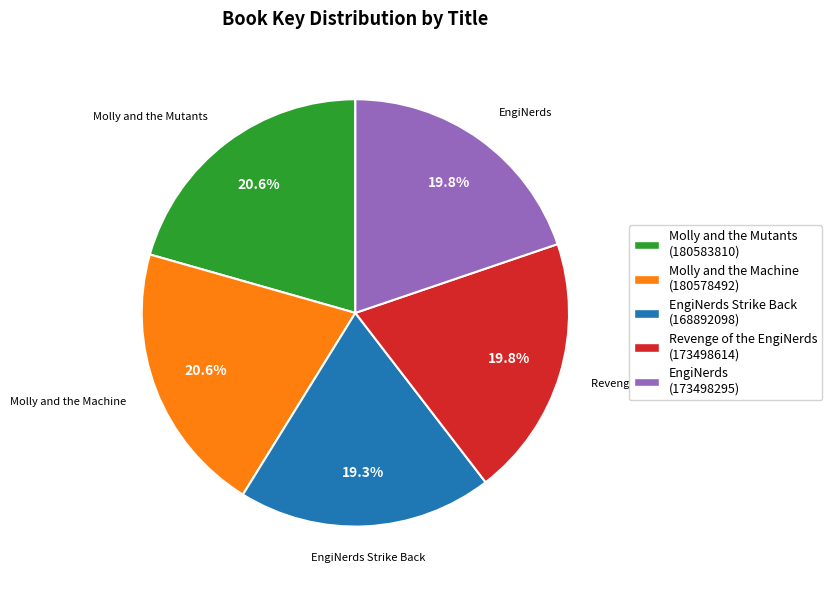

Which slice is the smallest?

EngiNerds Strike Back (168892098)